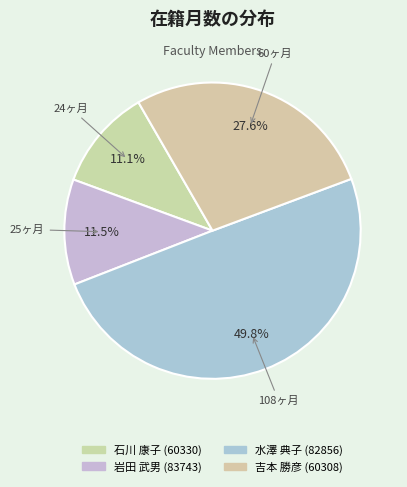

To the nearest percent, what is the average slice percentage?

25%